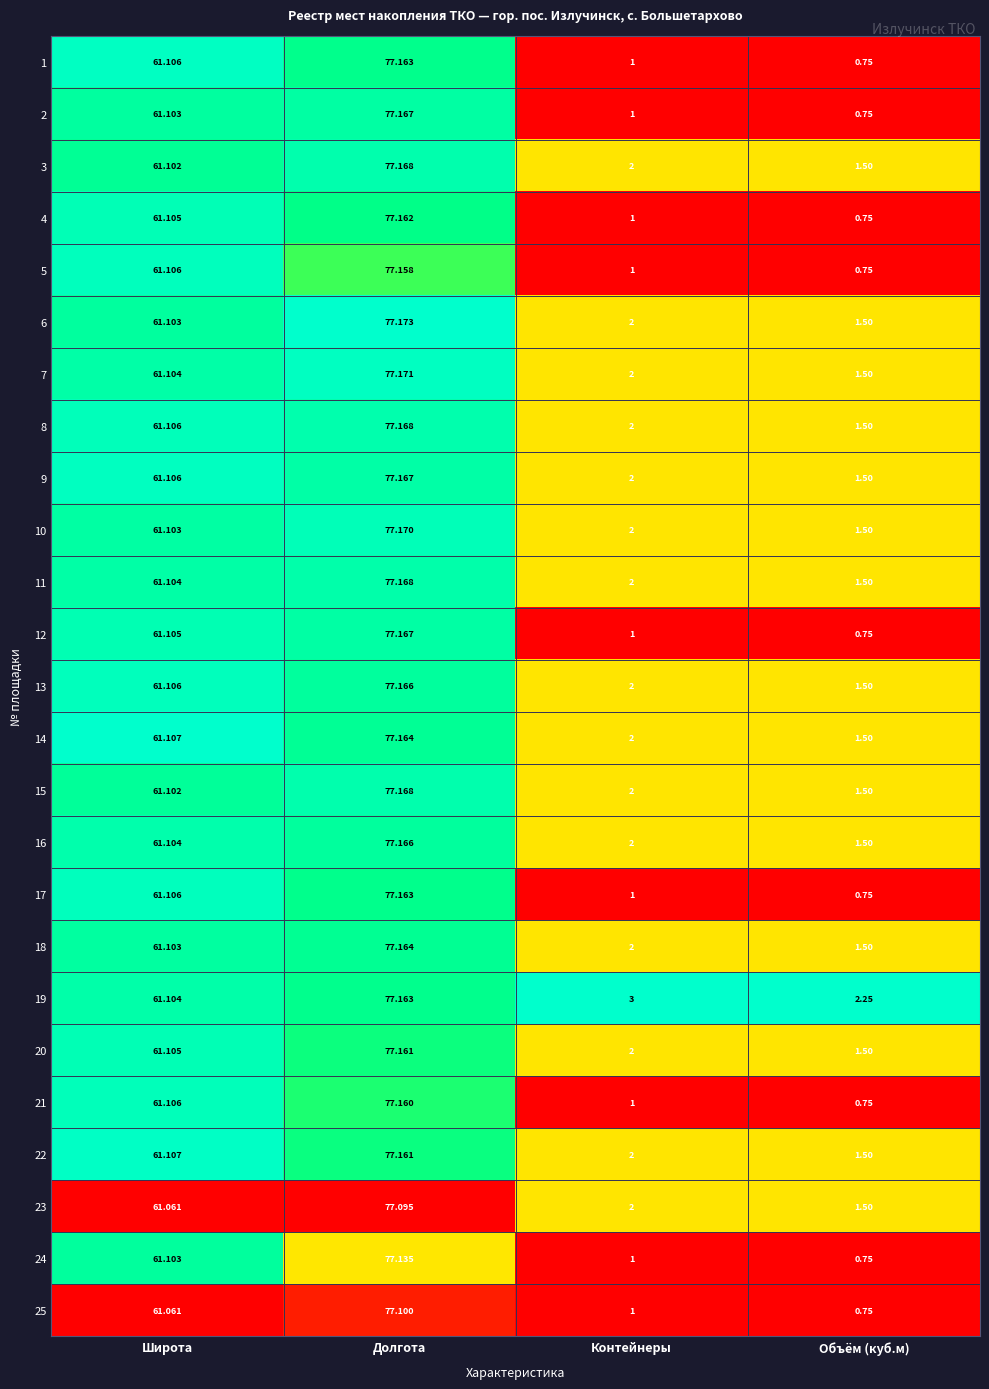

Which category has the highest value across all series?

Долгота